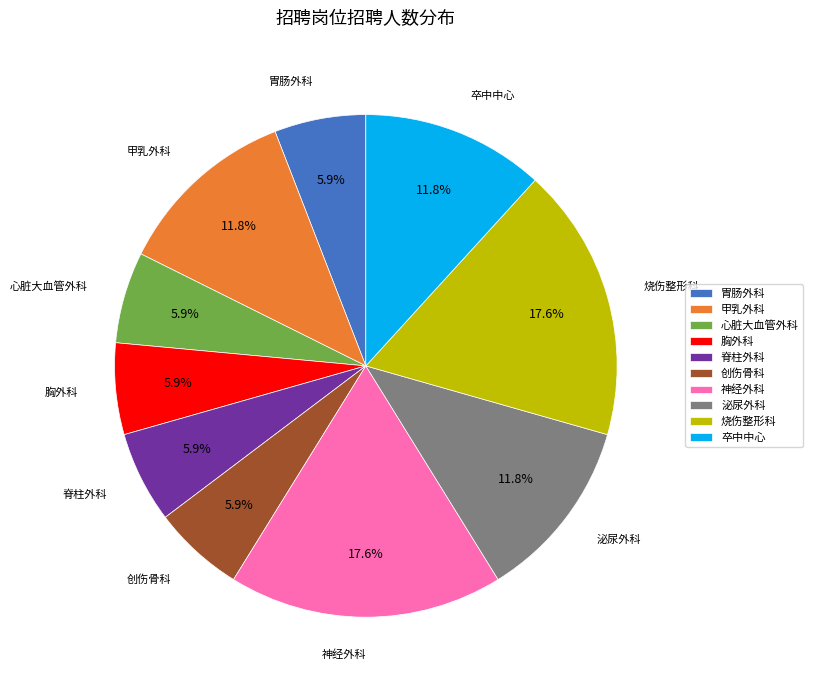

How much of the chart is everything except 创伤骨科?

94.1%